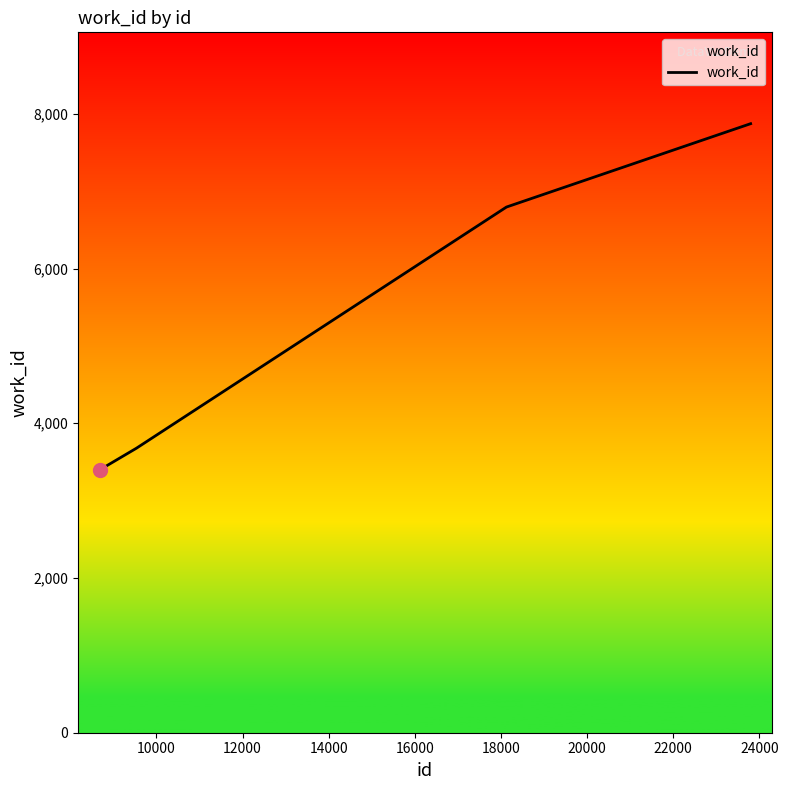

What is the maximum value shown in the chart?

7872